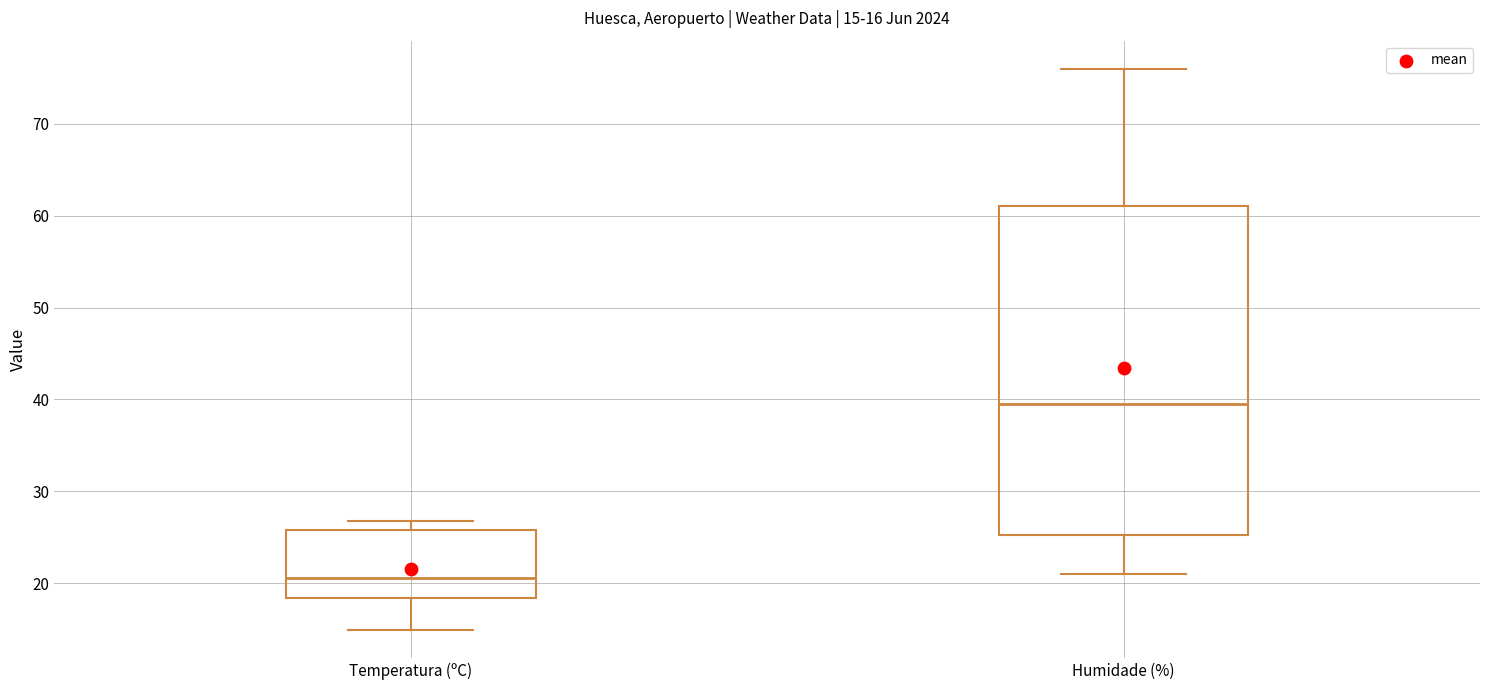

Which box's median line is the highest?

Humidade (%)